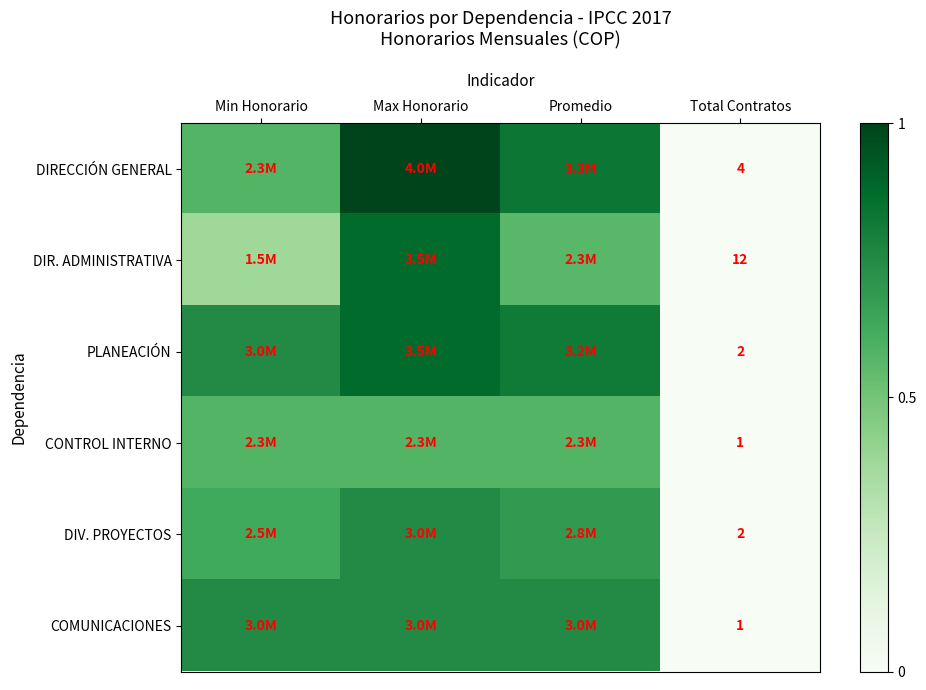

True or false: DIR. ADMINISTRATIVA has a value of 0.2 at Promedio.

False